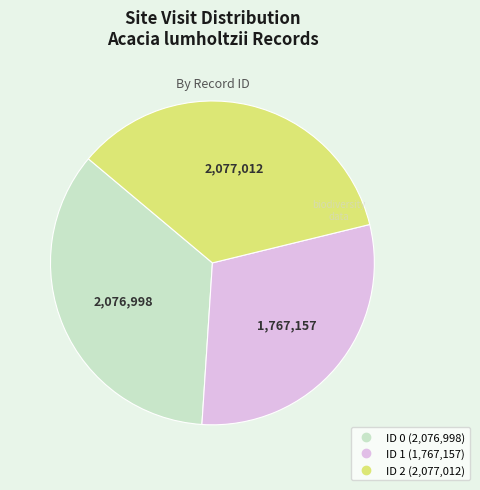

Which category has the smallest portion of the pie?

ID 1